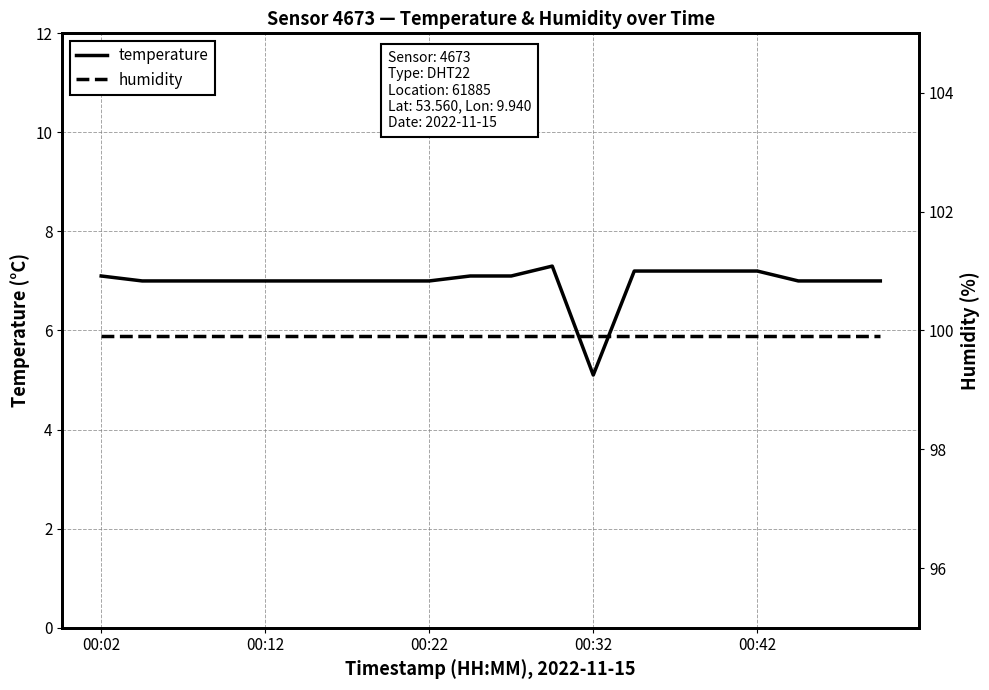

What is the minimum value for temperature?

5.1